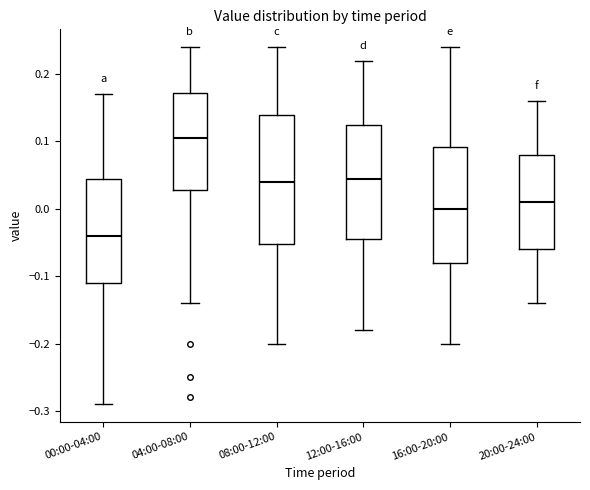

Which box has the lowest median line?

00:00-04:00